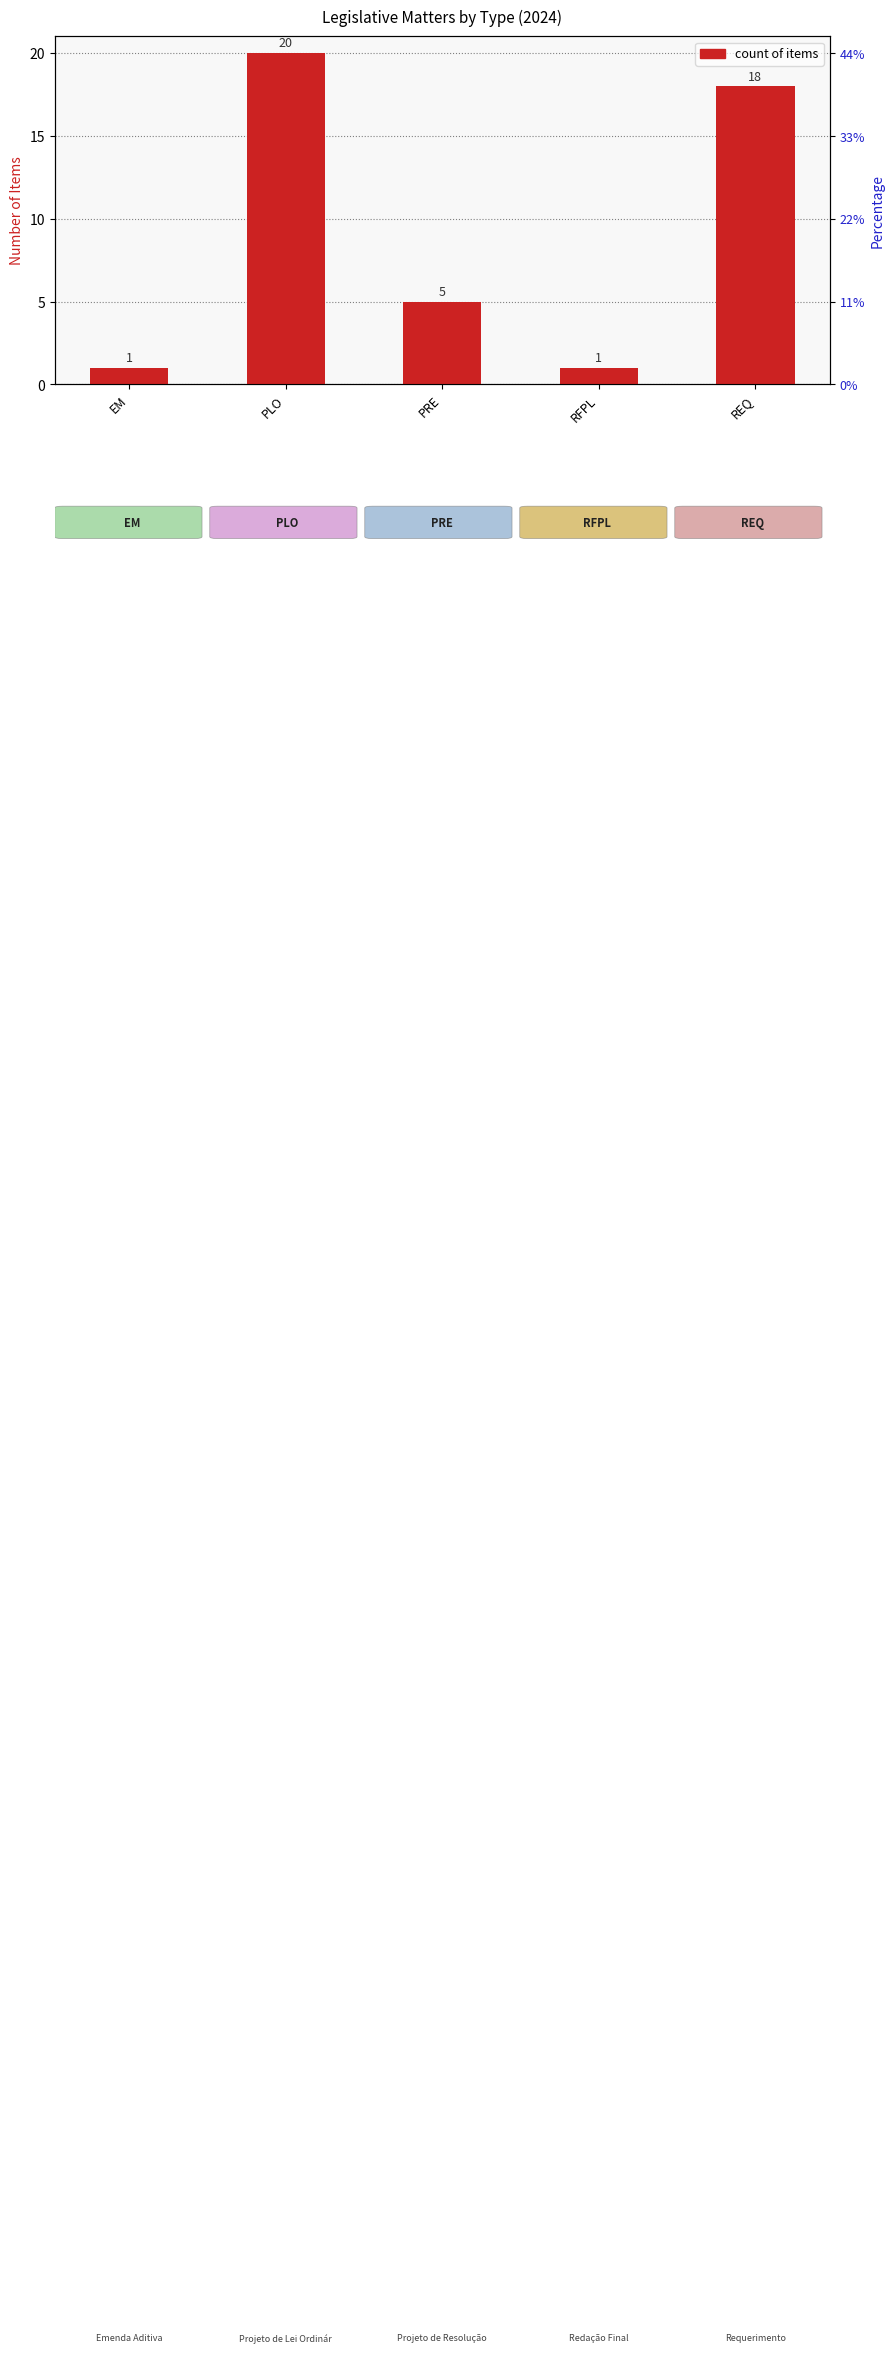

Reading left to right, extract all data points from this chart.

EM=1	PLO=20	PRE=5	RFPL=1	REQ=18